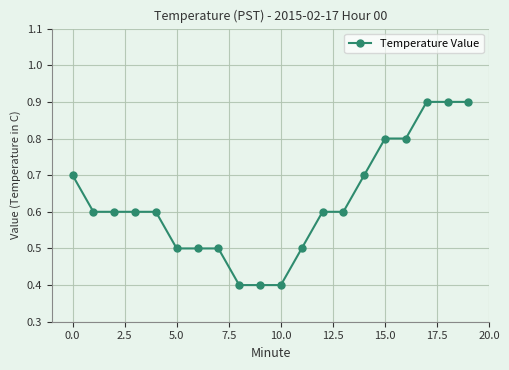

How many categories are shown in the chart?

20